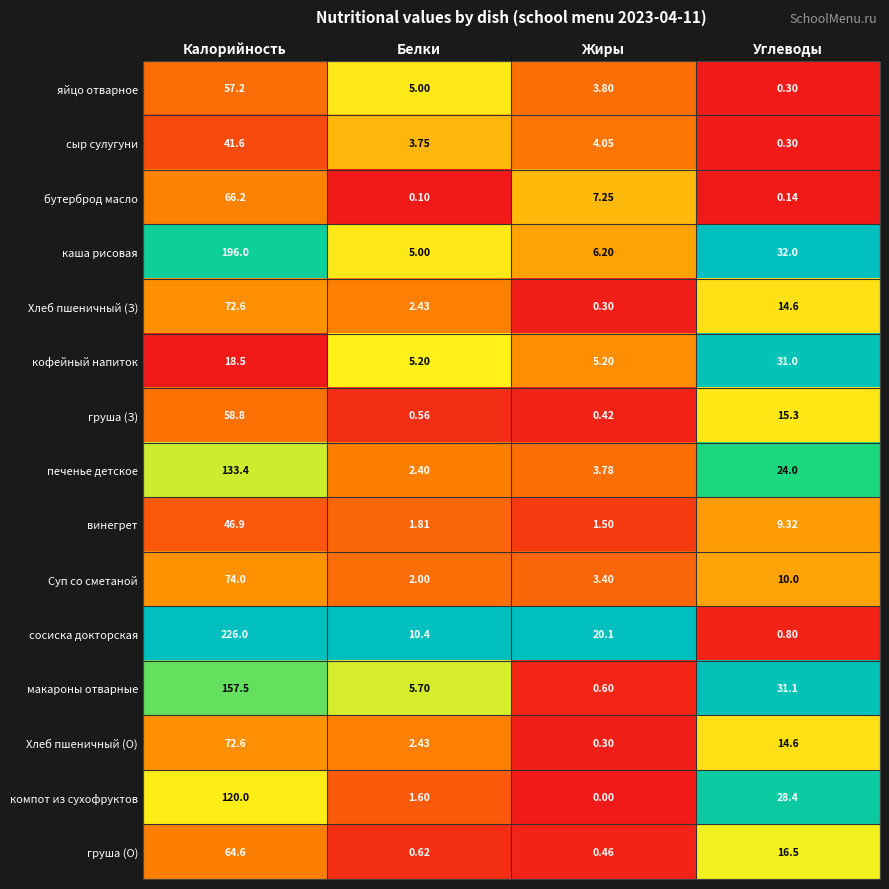

Which series has the largest range (max minus min)?

сосиска докторская